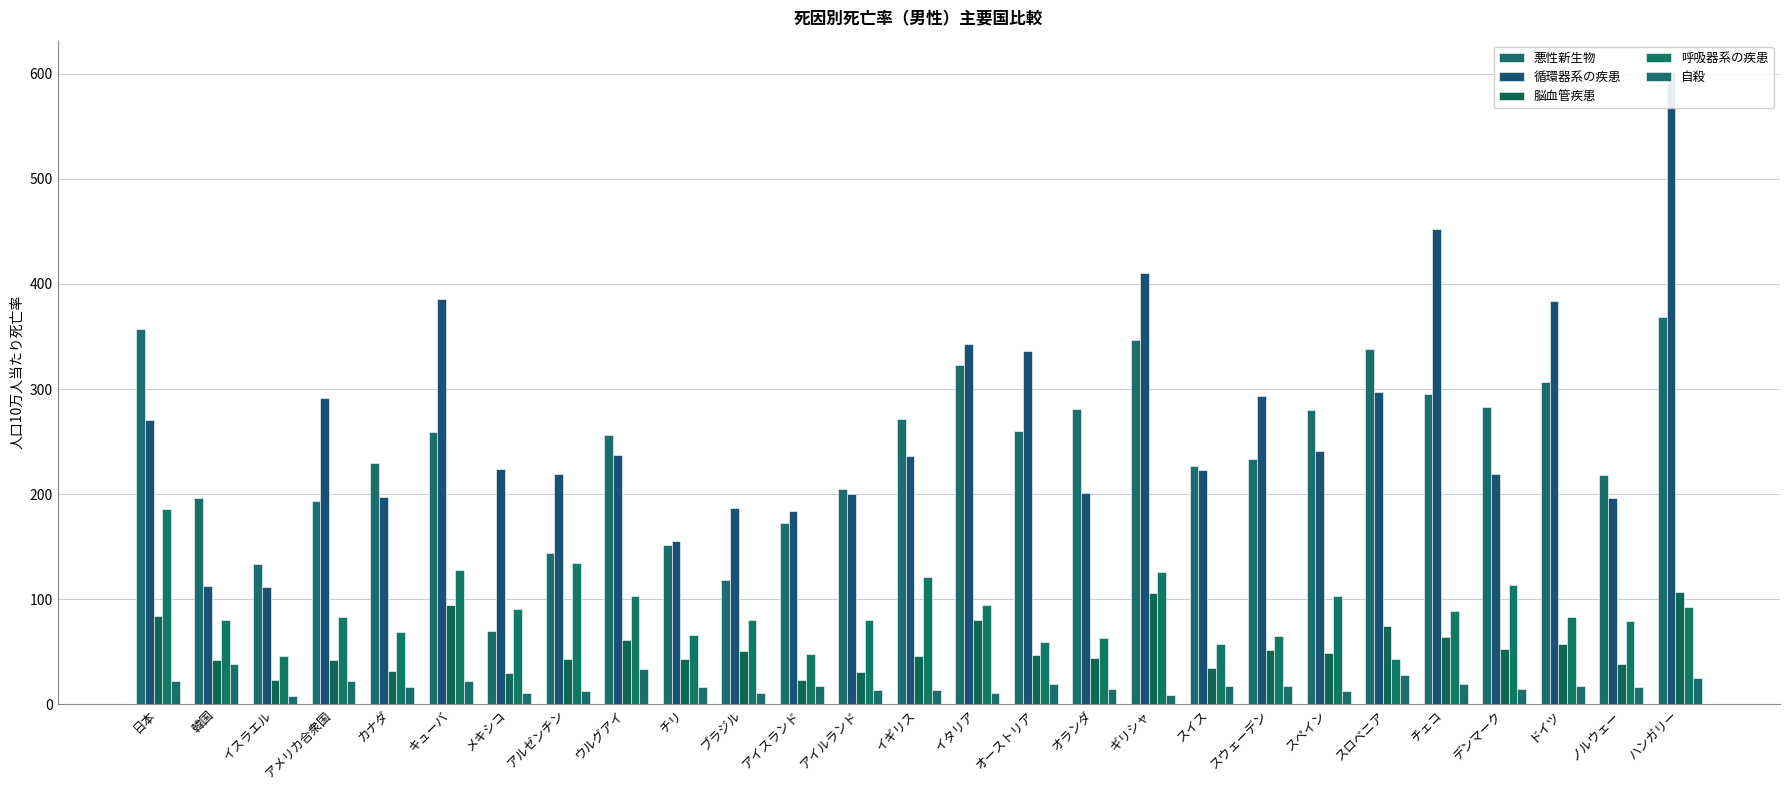

Reading right to left, extract all data points from this chart.

悪性新生物: ハンガリー=368.5	ノルウェー=218.3	ドイツ=306.8	デンマーク=282.5	チェコ=295.1	スロベニア=338.1	スペイン=280.0	スウェーデン=233.0	スイス=226.3	ギリシャ=346.7	オランダ=281.4	オーストリア=260.0	イタリア=322.4	イギリス=271.6	アイルランド=205.2	アイスランド=172.8	ブラジル=117.9	チリ=151.4	ウルグアイ=256.4	アルゼンチン=143.8	メキシコ=69.8	キューバ=258.6	カナダ=229.3	アメリカ合衆国=193.5	イスラエル=133.2	韓国=196.3	日本=357.6
循環器系の疾患: ハンガリー=601.6	ノルウェー=195.8	ドイツ=383.9	デンマーク=219.4	チェコ=452.1	スロベニア=297.1	スペイン=241.1	スウェーデン=293.5	スイス=223.2	ギリシャ=410.1	オランダ=201.2	オーストリア=335.9	イタリア=342.8	イギリス=235.9	アイルランド=199.9	アイスランド=183.5	ブラジル=186.6	チリ=155.3	ウルグアイ=236.9	アルゼンチン=219.5	メキシコ=223.9	キューバ=385.4	カナダ=197.3	アメリカ合衆国=291.4	イスラエル=111.2	韓国=112.0	日本=270.3
脳血管疾患: ハンガリー=106.5	ノルウェー=38.1	ドイツ=56.8	デンマーク=52.1	チェコ=63.7	スロベニア=74.3	スペイン=48.5	スウェーデン=51.4	スイス=34.2	ギリシャ=105.6	オランダ=44.2	オーストリア=47.1	イタリア=80.5	イギリス=45.3	アイルランド=30.3	アイスランド=23.0	ブラジル=50.1	チリ=42.5	ウルグアイ=61.1	アルゼンチン=42.5	メキシコ=29.6	キューバ=94.3	カナダ=31.9	アメリカ合衆国=42.4	イスラエル=23.3	韓国=41.5	日本=84.0
呼吸器系の疾患: ハンガリー=92.8	ノルウェー=79.0	ドイツ=82.6	デンマーク=113.0	チェコ=88.8	スロベニア=42.9	スペイン=102.7	スウェーデン=65.1	スイス=56.8	ギリシャ=126.0	オランダ=62.6	オーストリア=59.0	イタリア=94.7	イギリス=120.6	アイルランド=79.8	アイスランド=47.6	ブラジル=79.8	チリ=65.7	ウルグアイ=102.9	アルゼンチン=134.7	メキシコ=90.5	キューバ=127.9	カナダ=68.5	アメリカ合衆国=82.5	イスラエル=46.2	韓国=80.1	日本=185.3
自殺: ハンガリー=24.8	ノルウェー=15.9	ドイツ=16.9	デンマーク=14.8	チェコ=19.1	スロベニア=28.0	スペイン=12.6	スウェーデン=17.4	スイス=16.9	ギリシャ=8.4	オランダ=14.2	オーストリア=19.1	イタリア=10.4	イギリス=13.1	アイルランド=13.6	アイスランド=17.1	ブラジル=10.3	チリ=16.3	ウルグアイ=33.7	アルゼンチン=12.3	メキシコ=10.2	キューバ=21.7	カナダ=16.4	アメリカ合衆国=22.2	イスラエル=8.0	韓国=38.0	日本=22.2